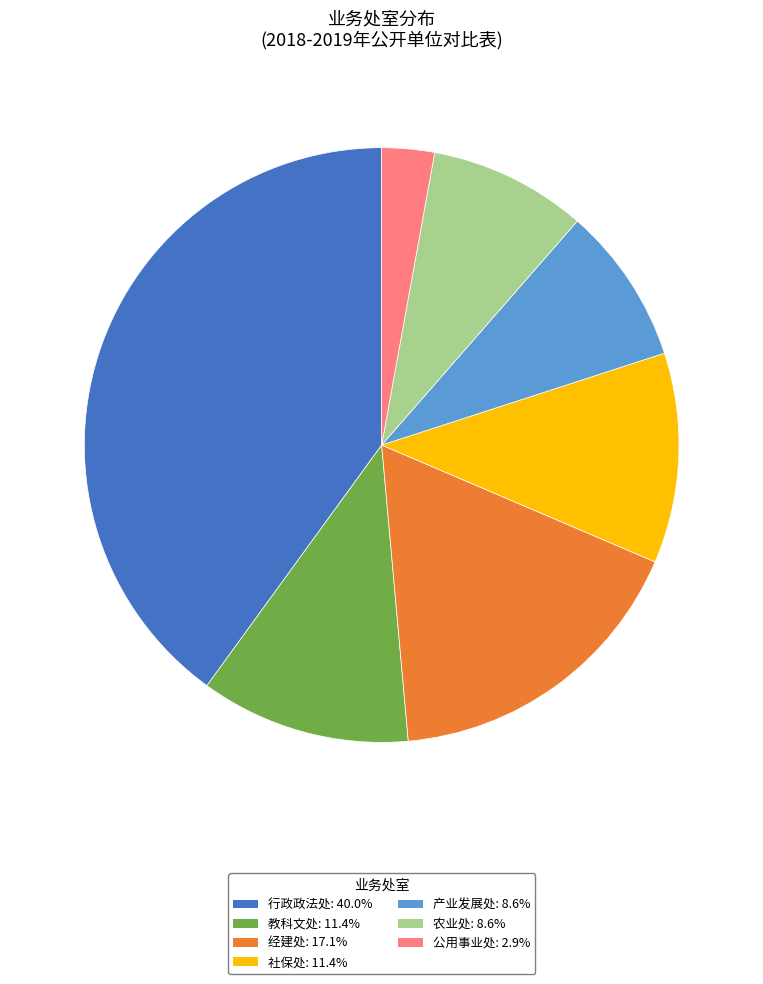

What is the ratio of the value at 农业处: 8.6% to the value at 经建处: 17.1%?

0.5